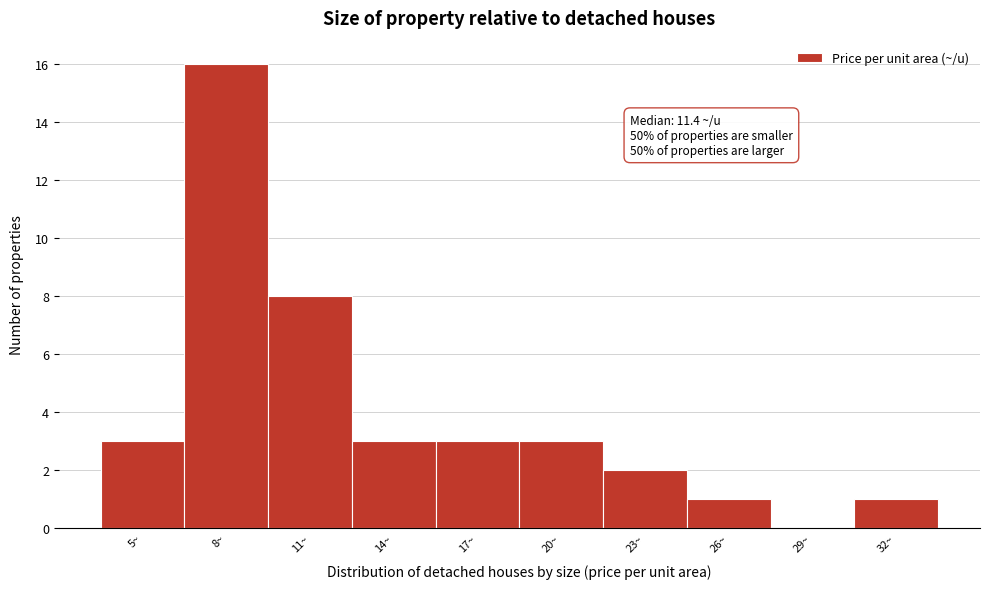

Reading left to right, list all the values displayed in this chart.

5~=3	8~=16	11~=8	14~=3	17~=3	20~=3	23~=2	26~=1	29~=0	32~=1